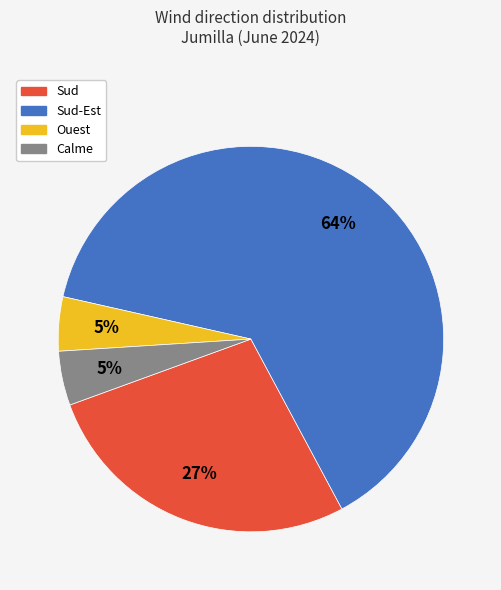

Is there a majority slice in this chart?

Yes